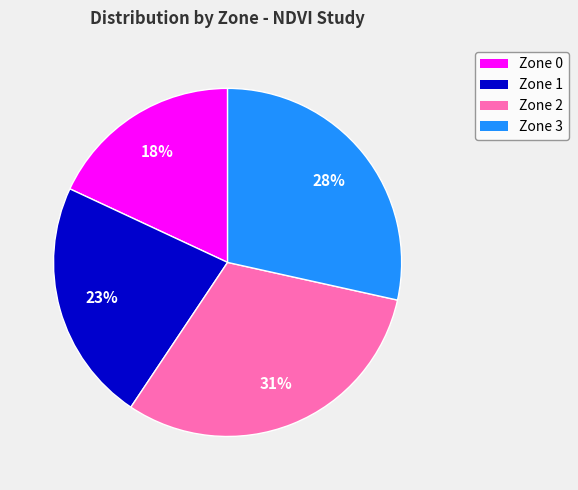

To the nearest percent, what is the difference between the Zone 2 and Zone 1 slice percentages?

8%